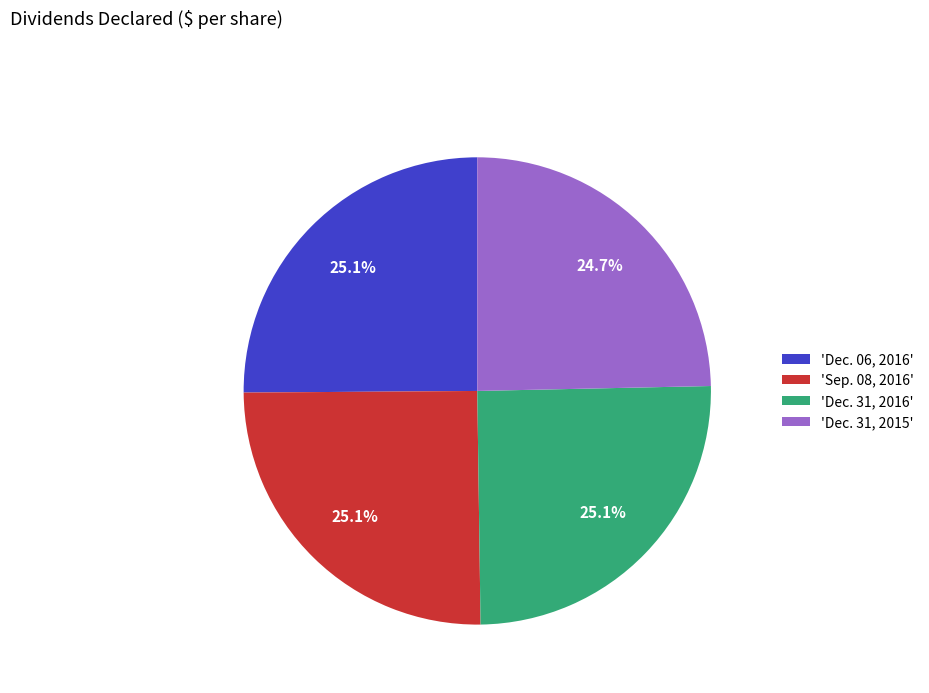

Does 'Sep. 08, 2016' account for over 50% of the chart?

No